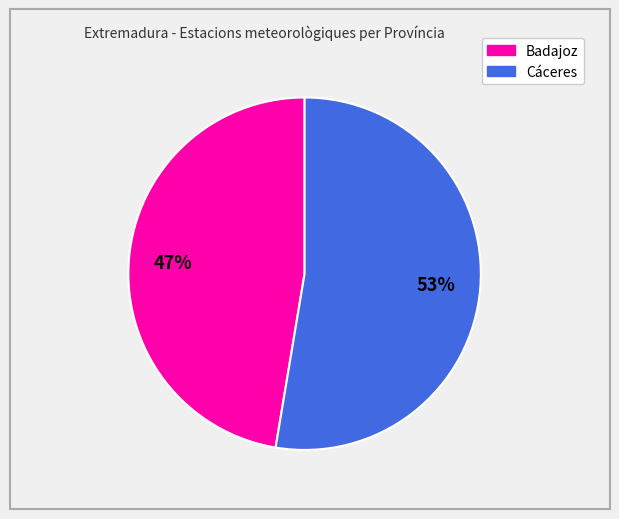

Which category has the smallest portion of the pie?

Badajoz